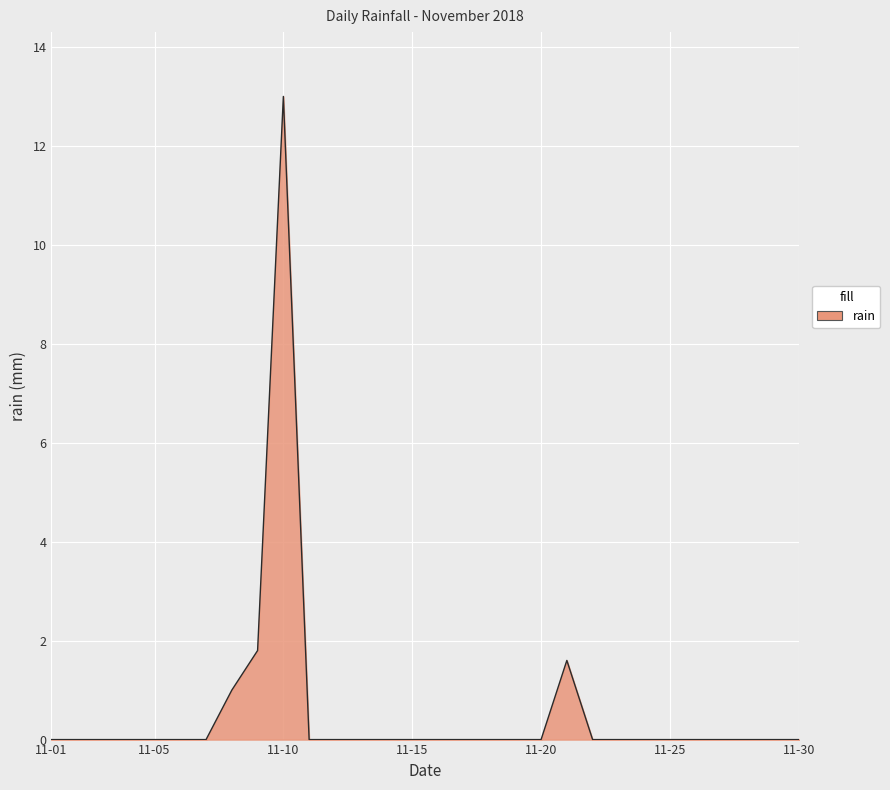

What is the difference between the maximum and second lowest values?

13.0